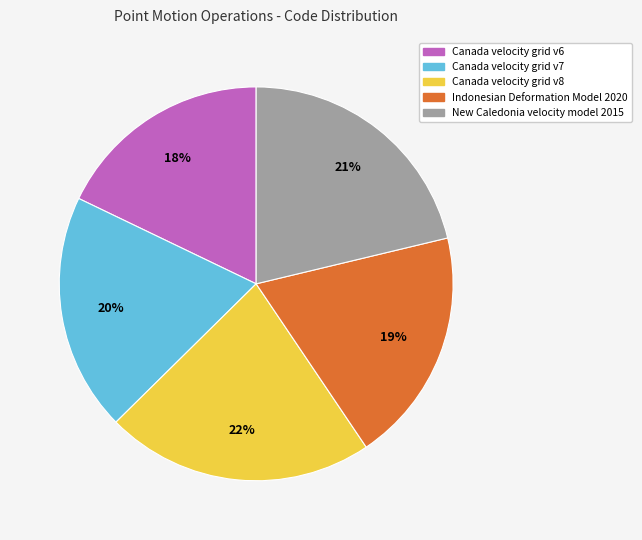

Count the number of slices in the pie.

5